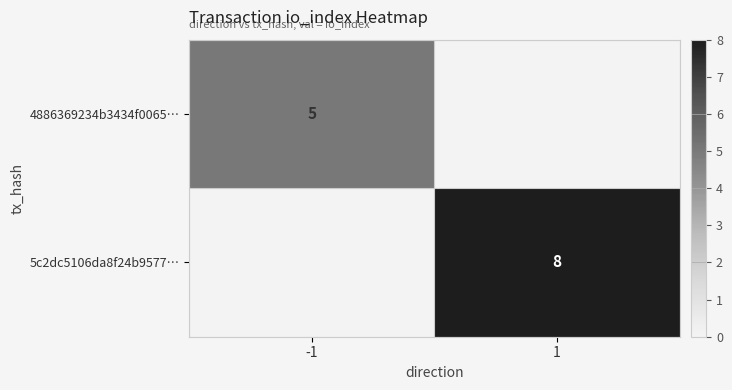

The value of 4886369234b3434f0065… at -1 is 2. True or false?

False